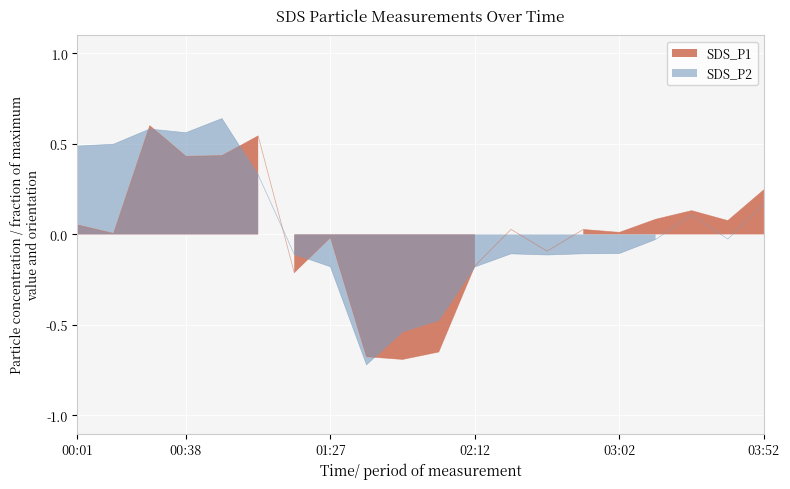

What is the maximum value shown in the chart?

0.6